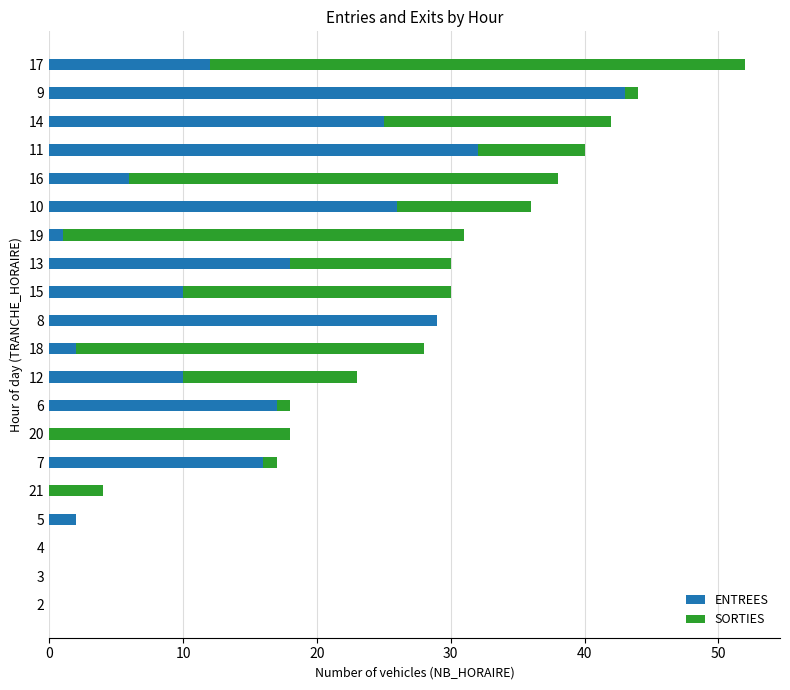

Which category has the highest value in the ENTREES series?

9